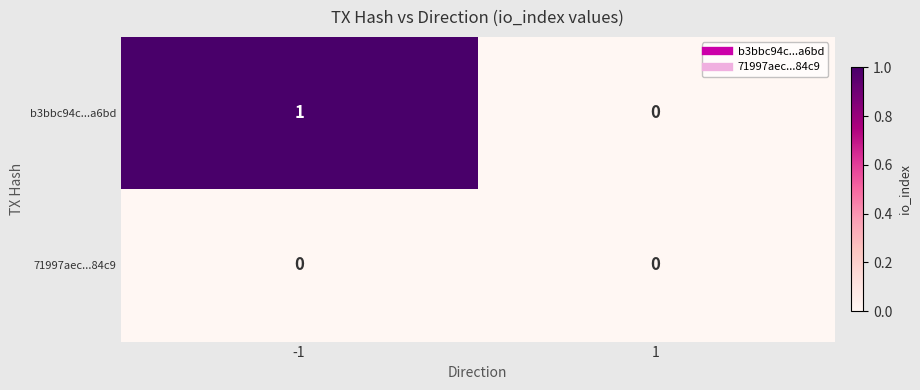

Is the value of b3bbc94c...a6bd at -1 greater than the value of 71997aec...84c9 at -1?

Yes